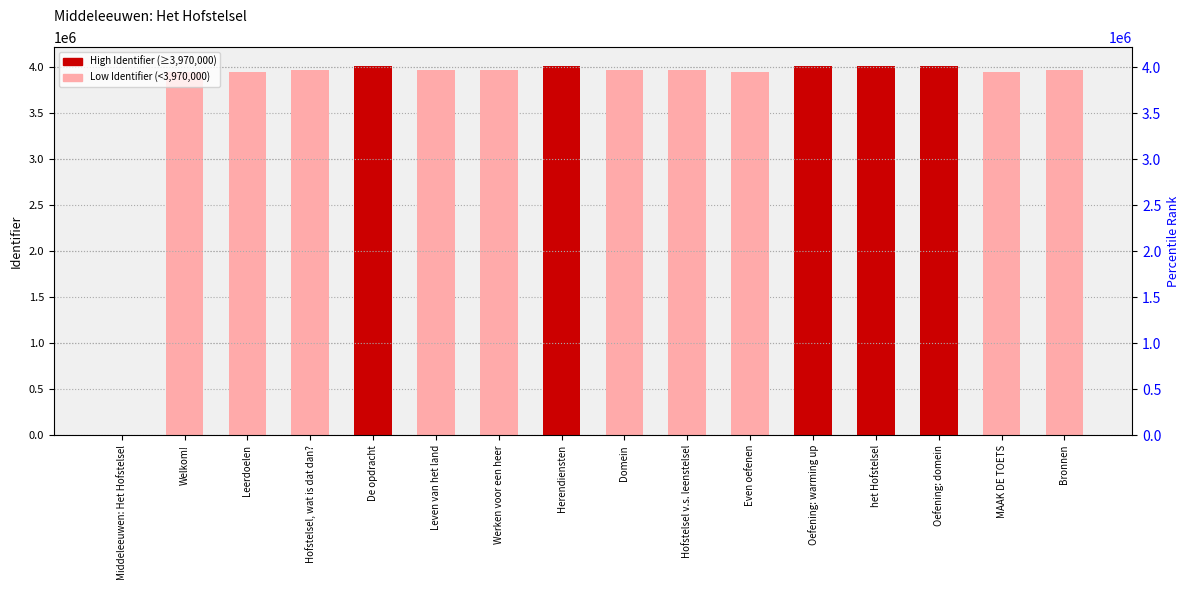

How many data points are above 3967980?

7